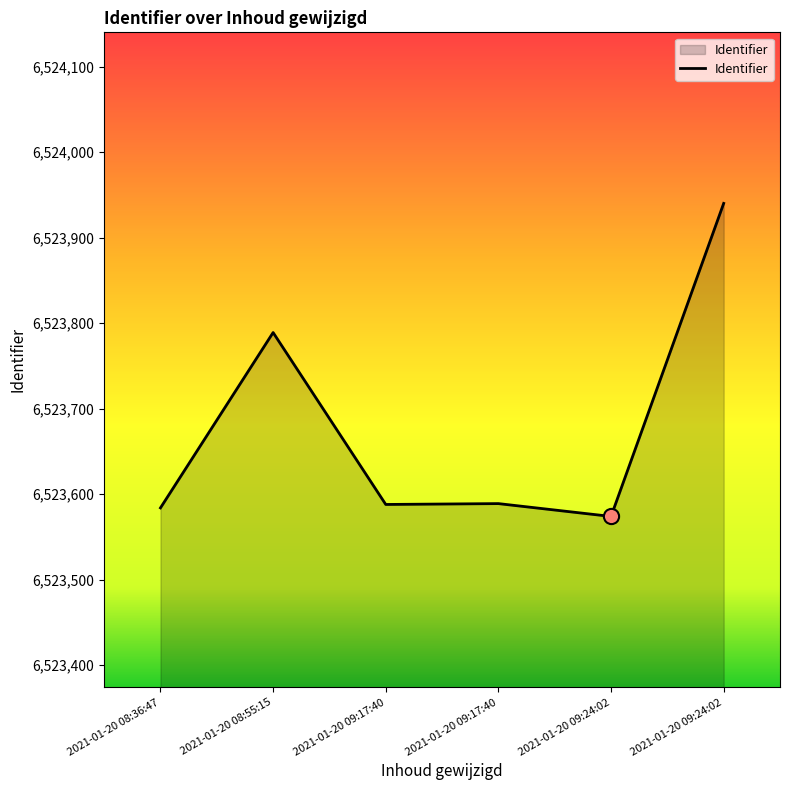

How many series are shown in this chart?

1